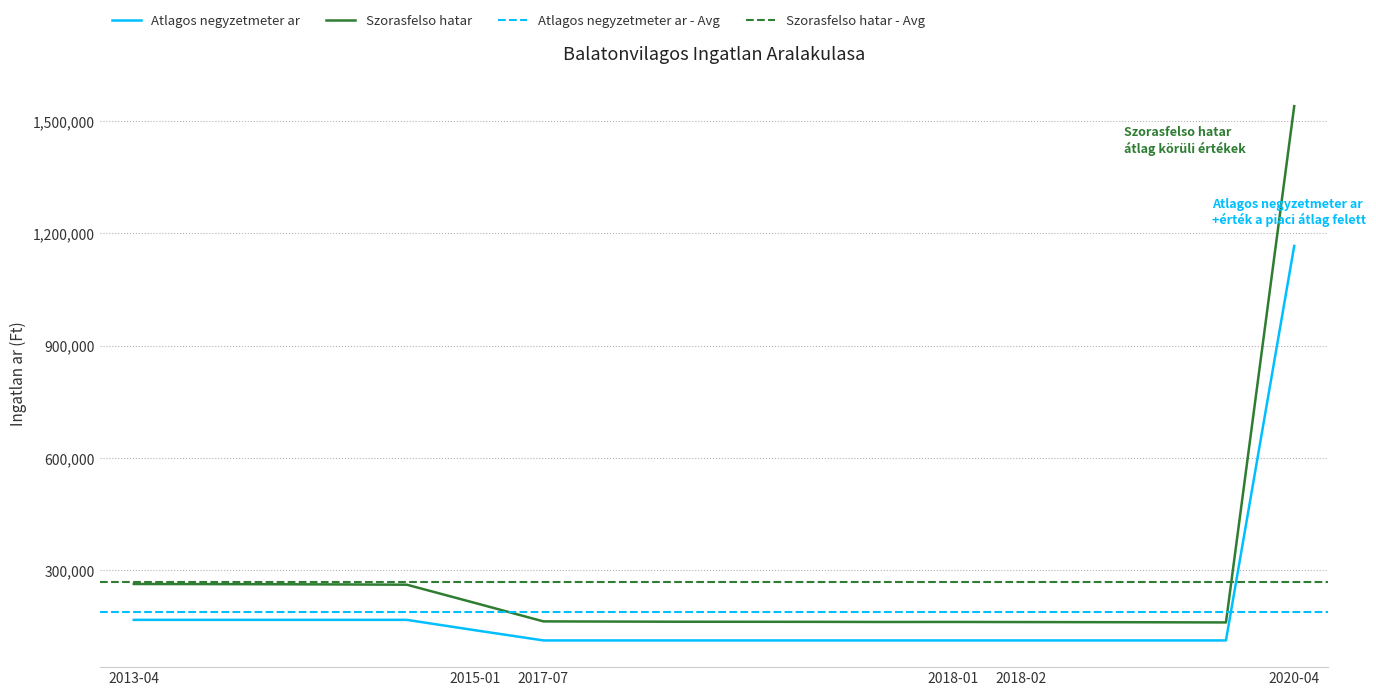

True or false: Atlagos negyzetmeter ar and Szorasfelso hatar intersect in this chart.

False